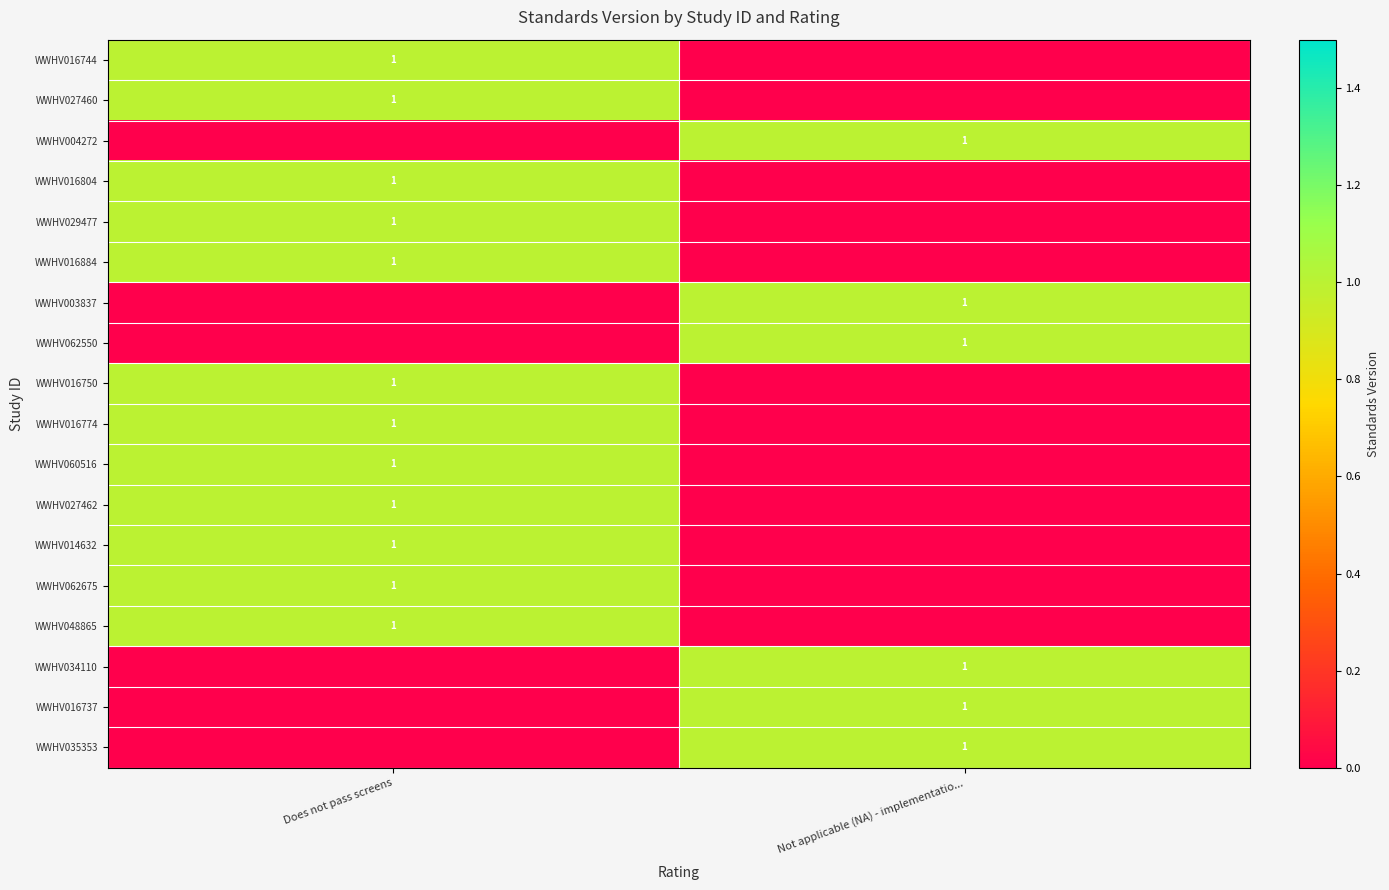

Which category has the lowest value across all series?

Not applicable (NA) - implementatio...